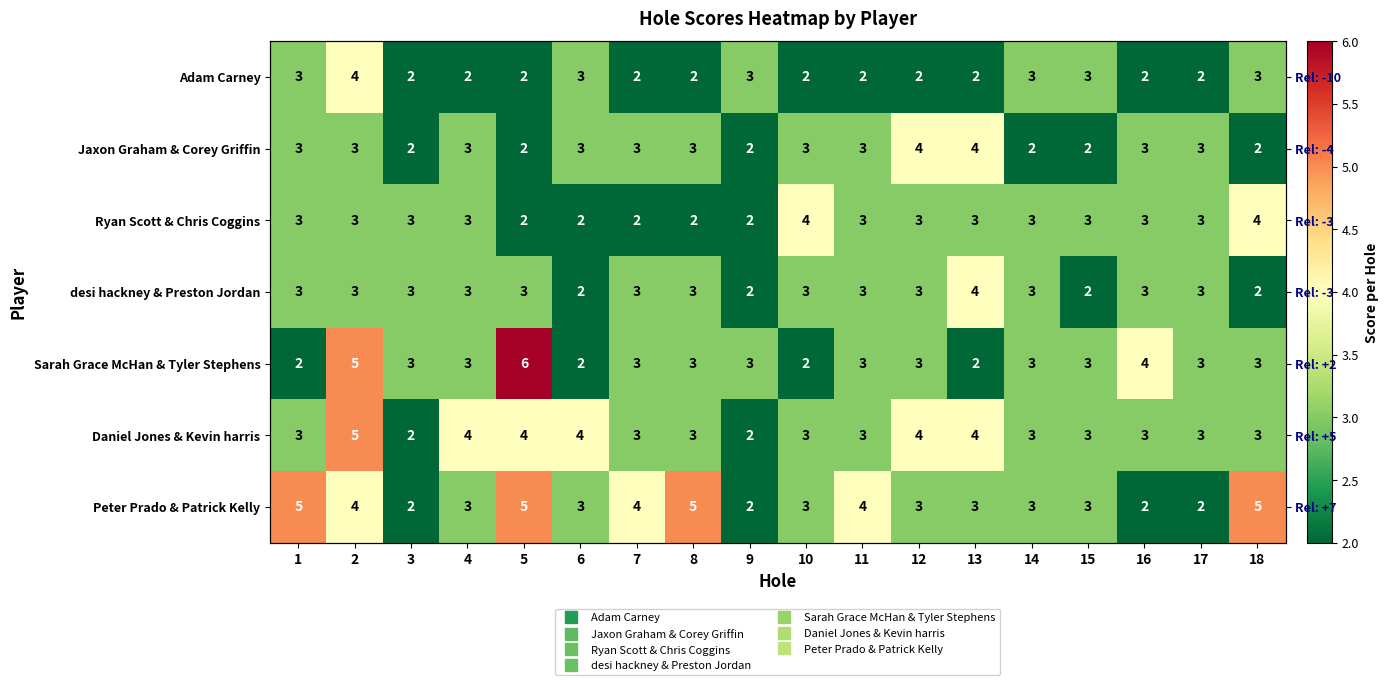

The value of Daniel Jones & Kevin harris at 10 is 3. True or false?

True